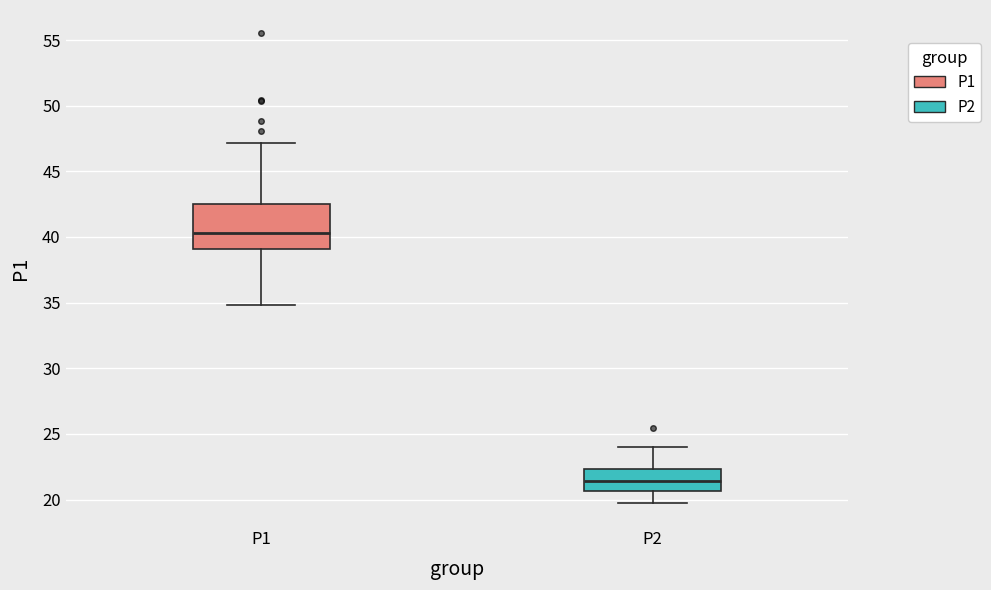

Comparing the boxes themselves (not the whiskers), which one is the tallest?

P1